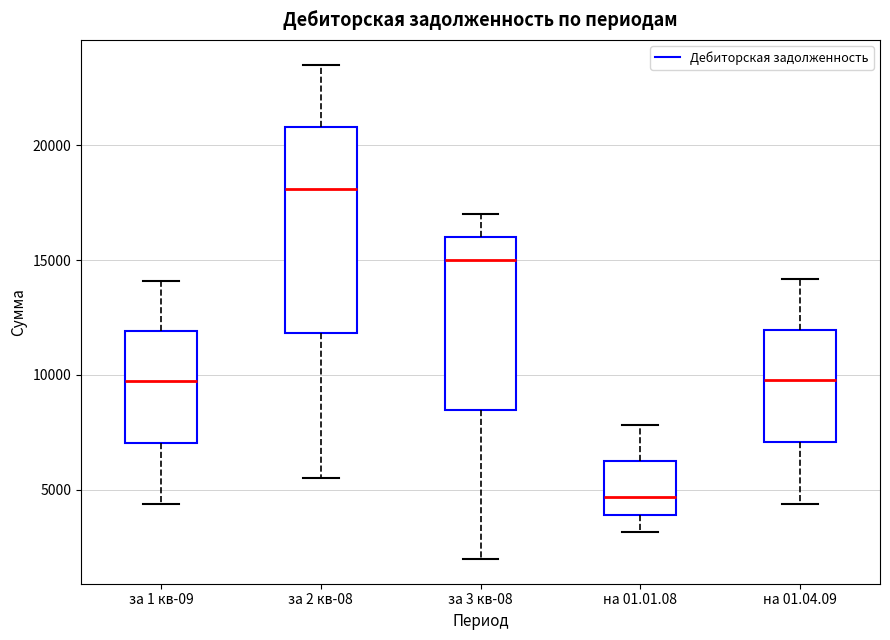

Which box has the lowest median line?

на 01.01.08